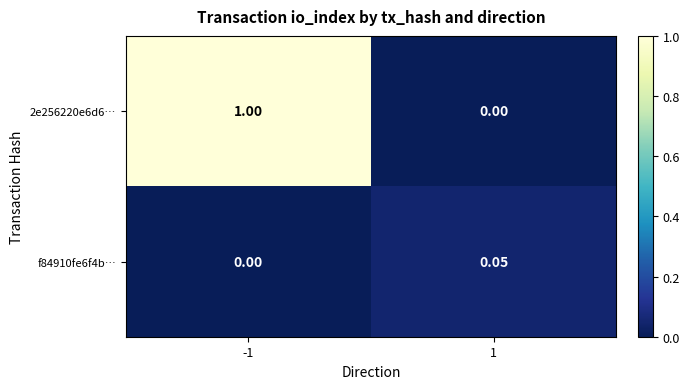

Is the value of f84910fe6f4b… at 1 greater than the value of 2e256220e6d6… at -1?

No